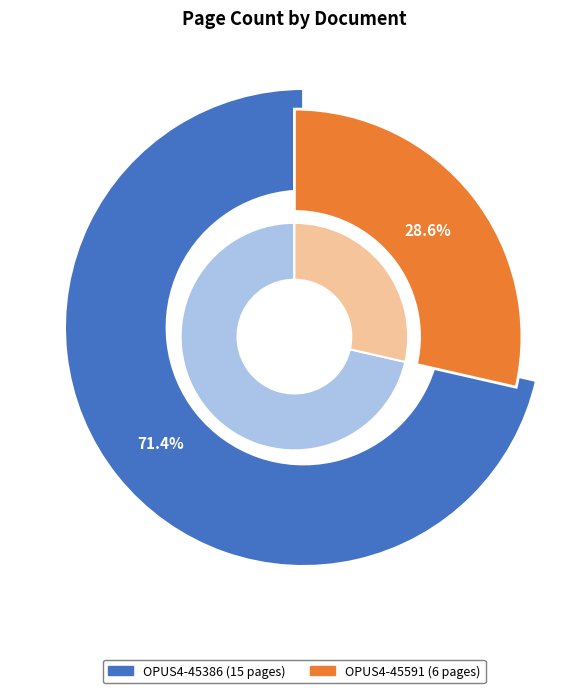

Combined, do OPUS4-45386 and OPUS4-45591 account for over 50%?

Yes